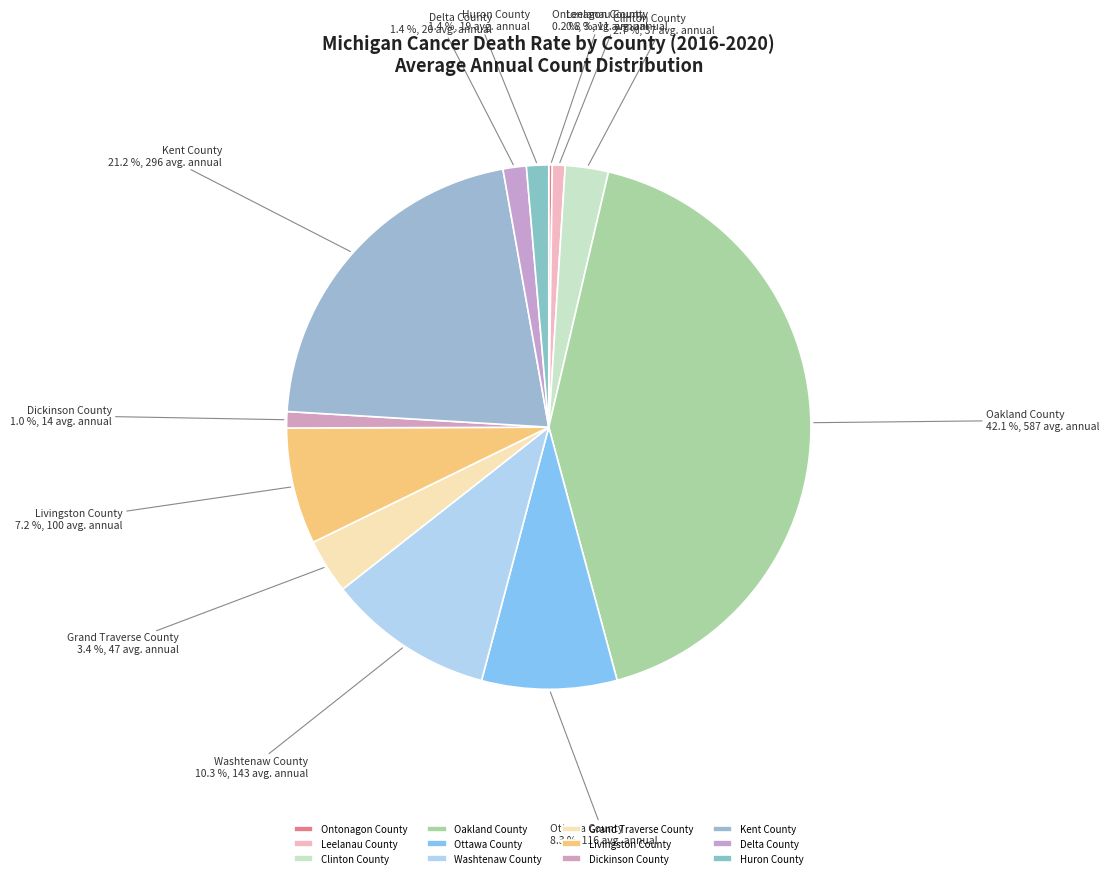

Which slice is the largest?

Oakland County